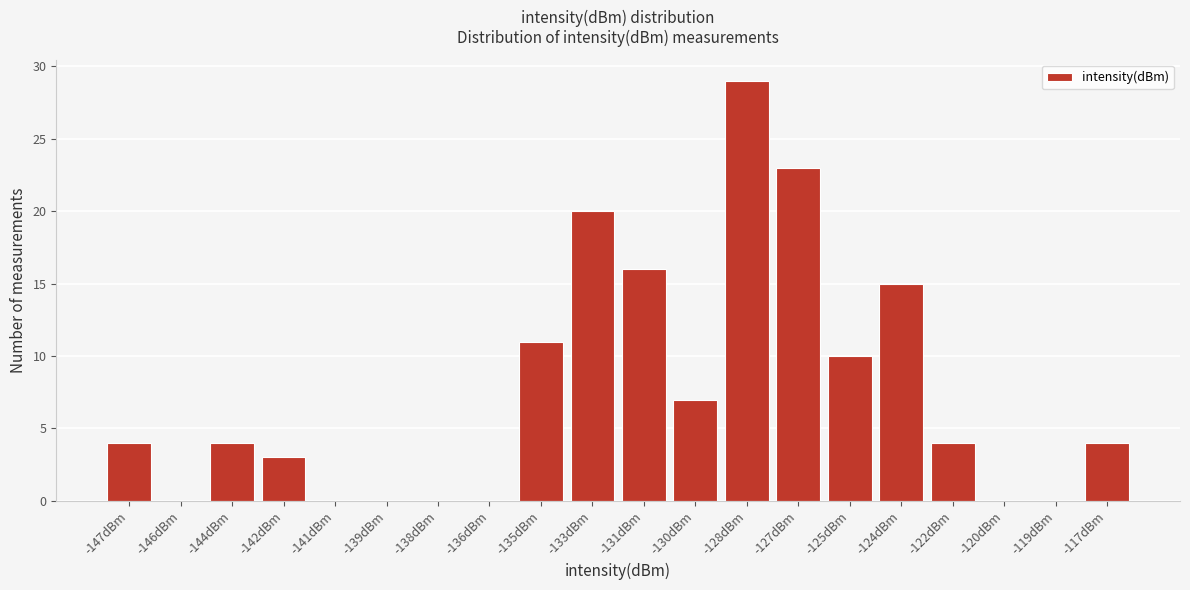

Reading left to right, extract all data points from this chart.

-147dBm=4	-146dBm=0	-144dBm=4	-142dBm=3	-141dBm=0	-139dBm=0	-138dBm=0	-136dBm=0	-135dBm=11	-133dBm=20	-131dBm=16	-130dBm=7	-128dBm=29	-127dBm=23	-125dBm=10	-124dBm=15	-122dBm=4	-120dBm=0	-119dBm=0	-117dBm=4